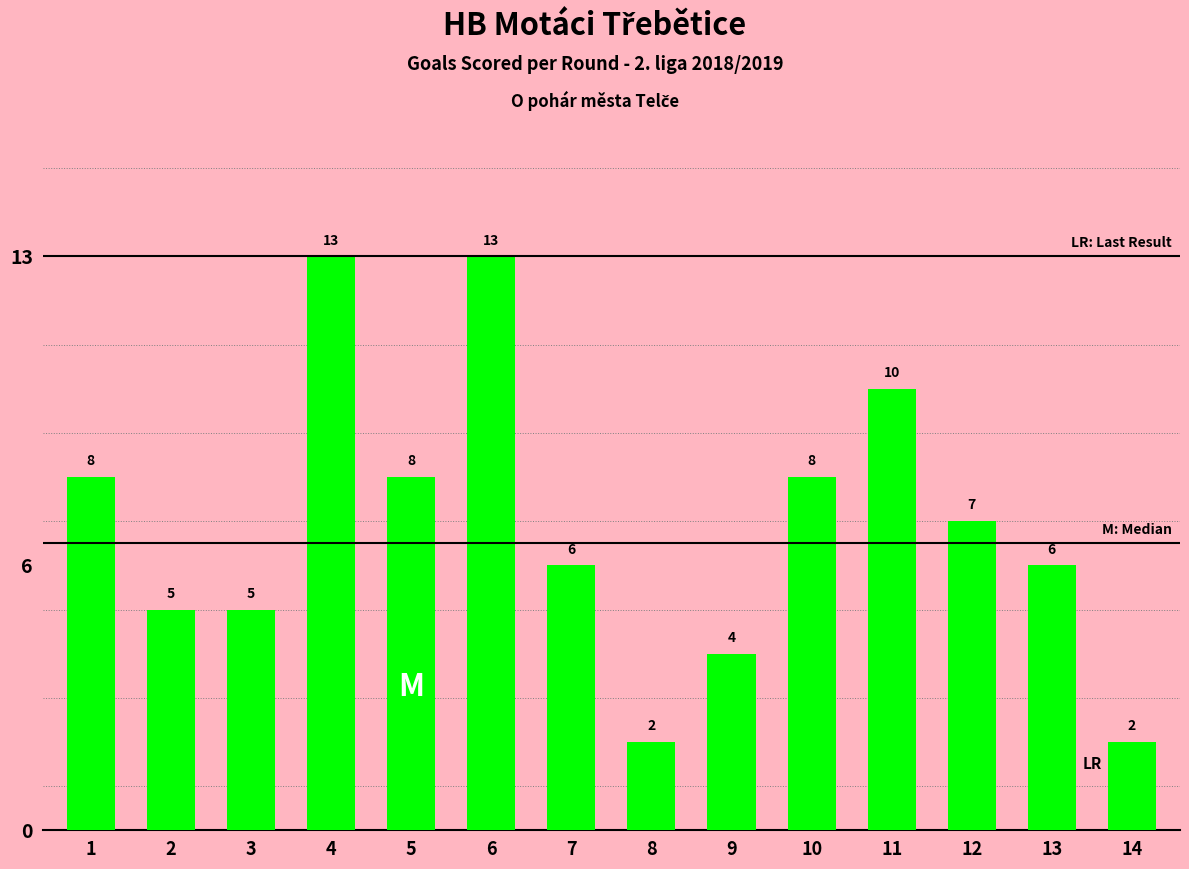

What value does the data have at 7, to the nearest 5?

5